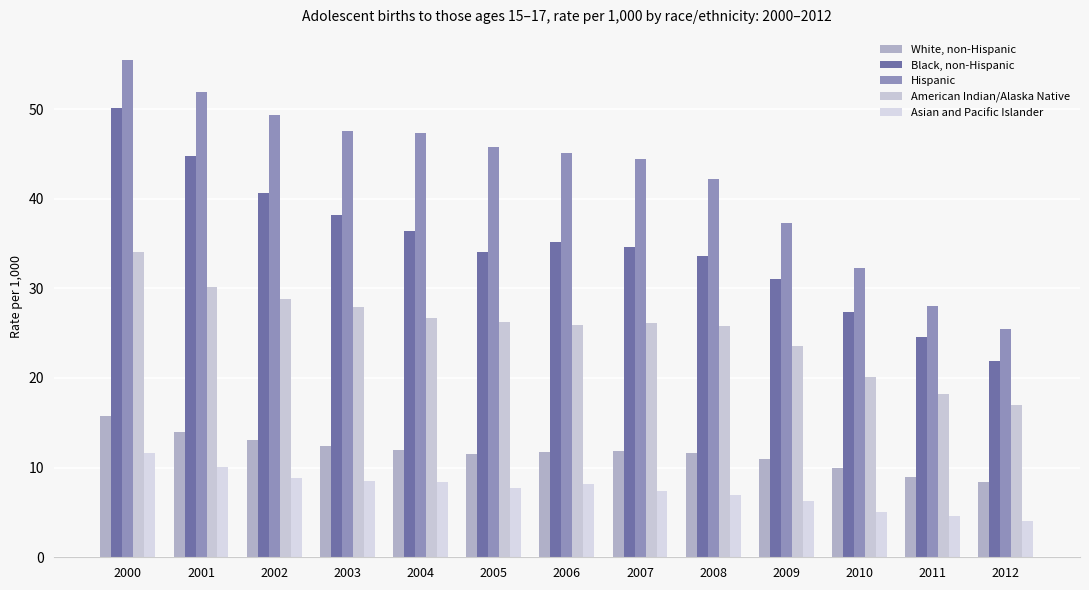

At how many categories does at least one series exceed 11?

13